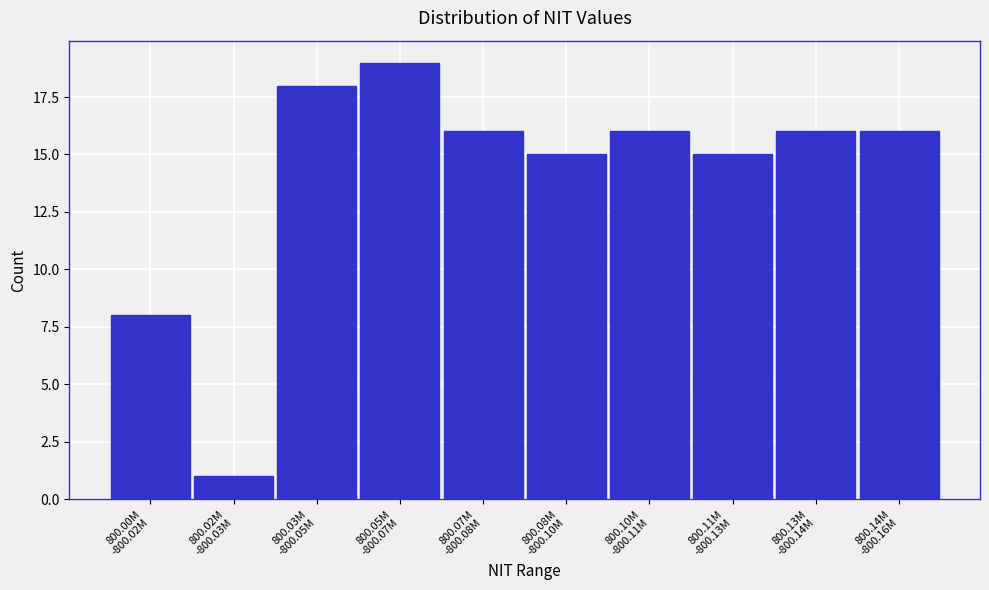

Reading right to left, what are all the values shown in this chart?

16	16	15	16	15	16	19	18	1	8